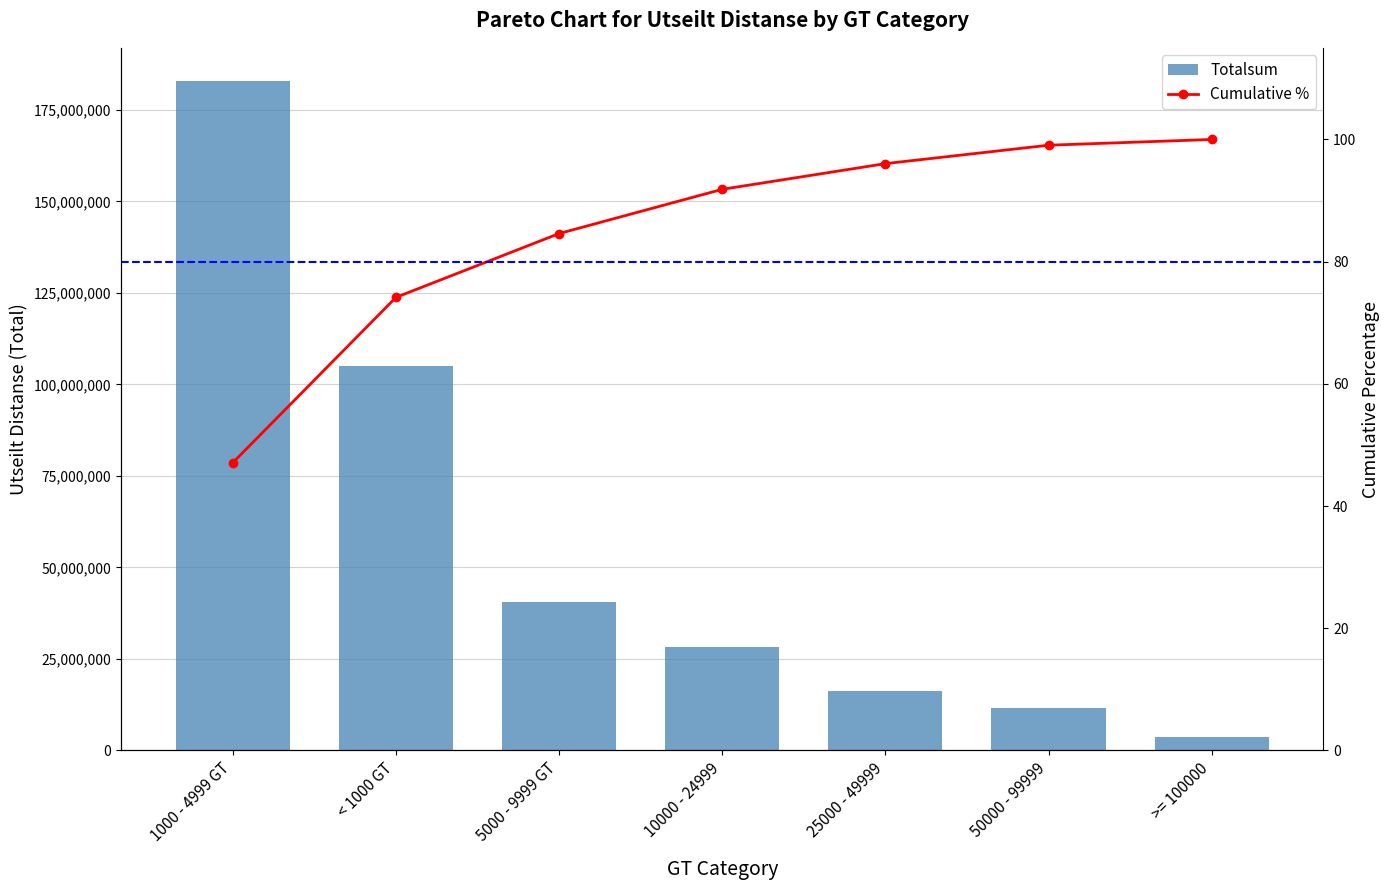

Where does the Totalsum series first go above 28109270?

1000 - 4999 GT